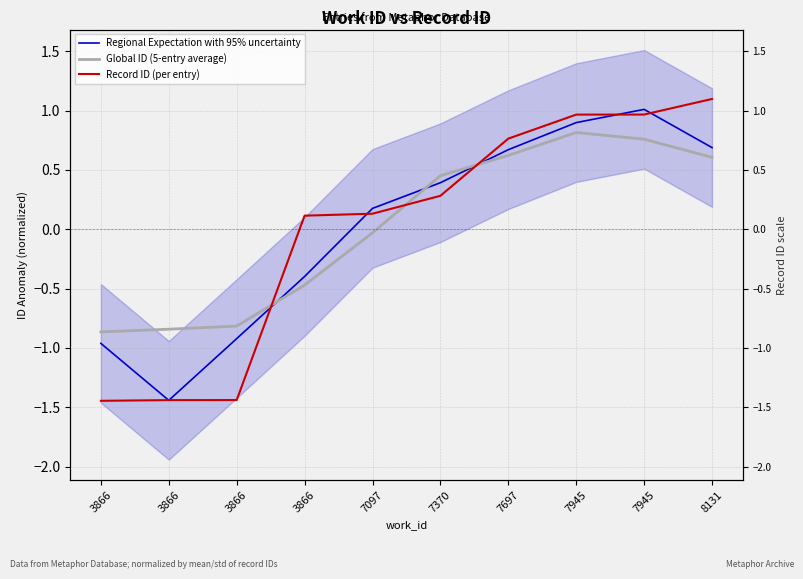

How many lines are shown in the chart?

3